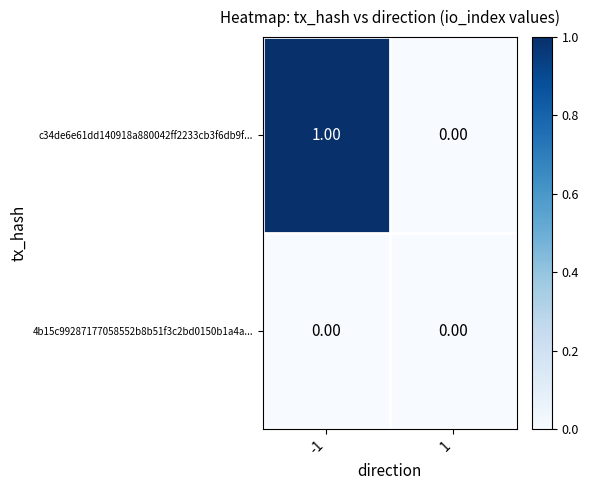

How many data points does each series have?

2